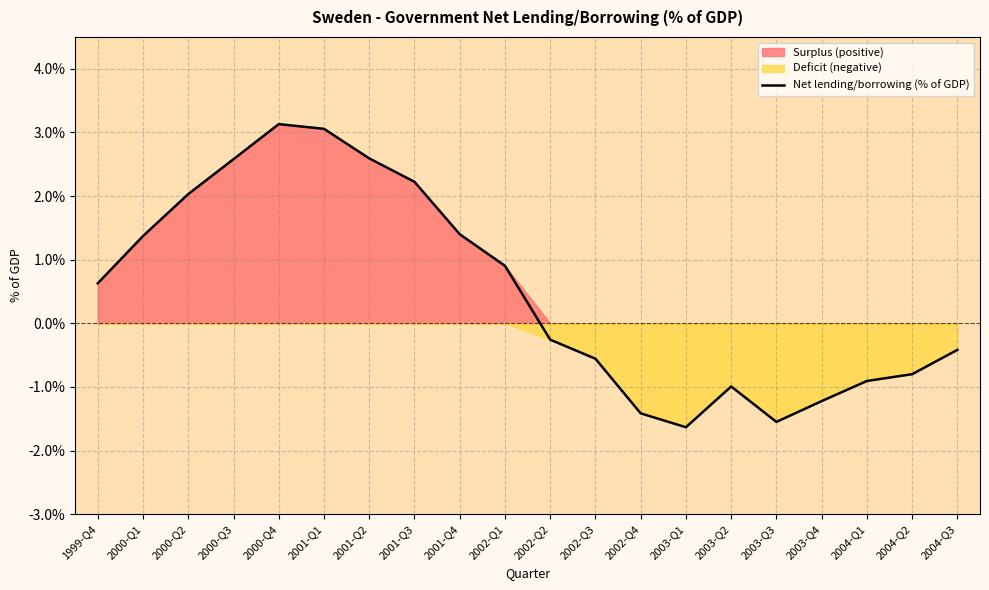

Does the chart have visible grid lines?

Yes